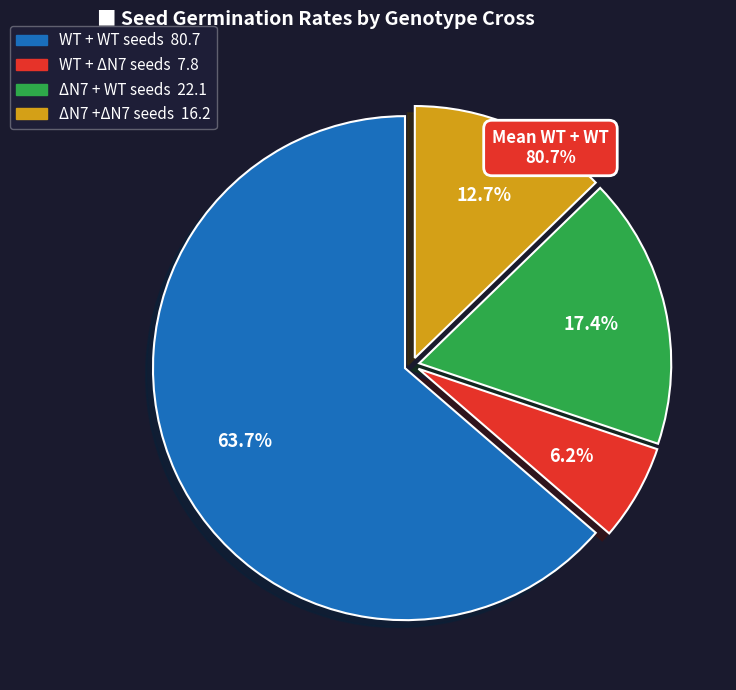

Is there a majority slice in this chart?

Yes